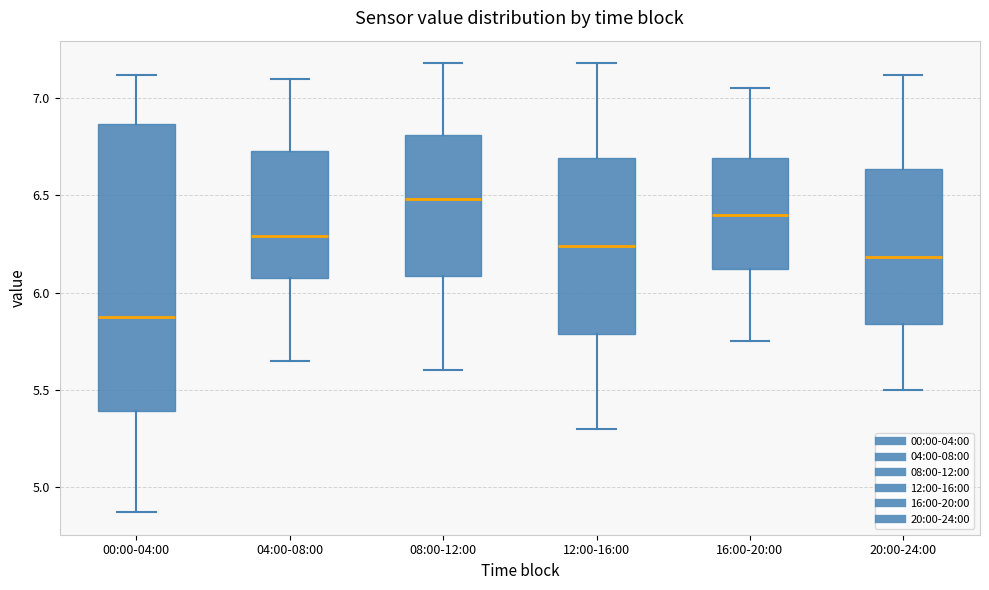

Reading left to right, read every box against the y-axis: the position of its median line, the range the box covers, and the ends of its whiskers. The values are not printed on the chart, so give them approximately, as read against the axis.

00:00-04:00: median 5.90, box 5.40 to 6.85, whiskers 4.85 to 7.10
04:00-08:00: median 6.30, box 6.05 to 6.75, whiskers 5.65 to 7.10
08:00-12:00: median 6.50, box 6.10 to 6.80, whiskers 5.60 to 7.20
12:00-16:00: median 6.25, box 5.80 to 6.70, whiskers 5.30 to 7.20
16:00-20:00: median 6.40, box 6.10 to 6.70, whiskers 5.75 to 7.05
20:00-24:00: median 6.20, box 5.85 to 6.65, whiskers 5.50 to 7.10